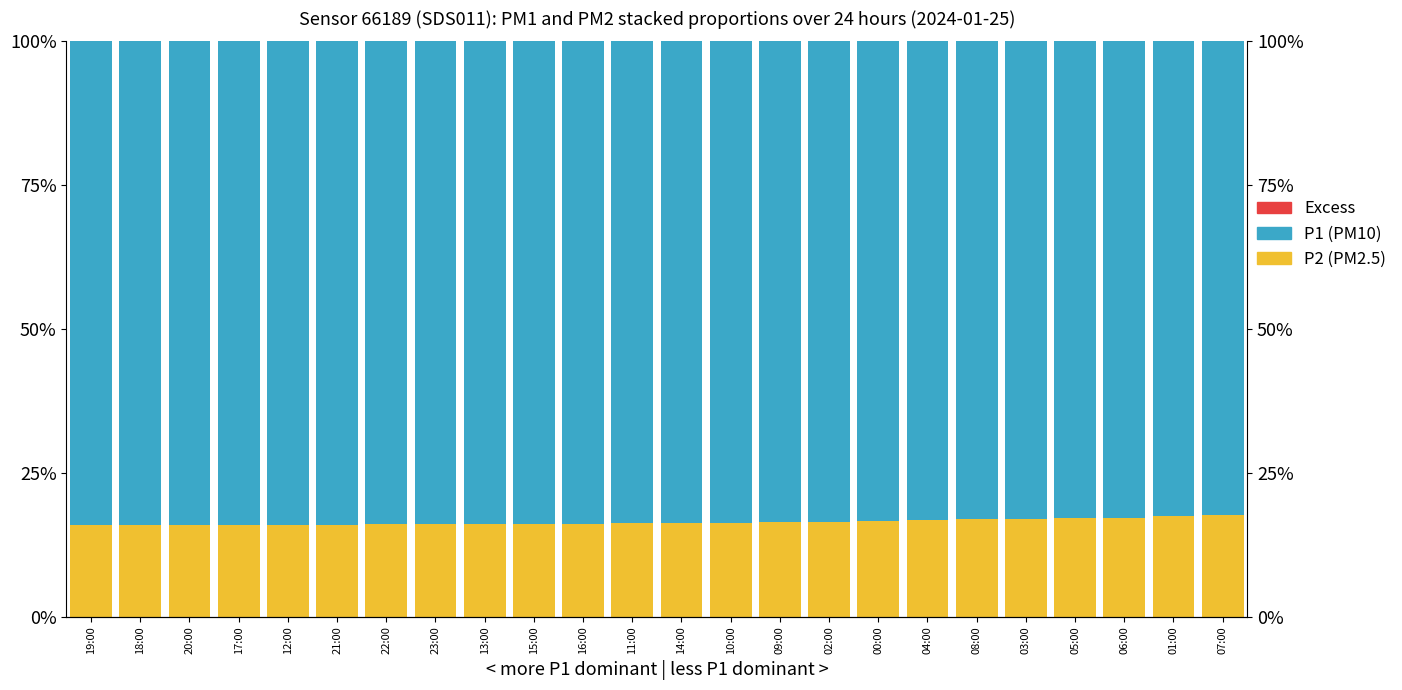

True or false: P2 (PM2.5) has a value of 15.9 at 19:00.

True